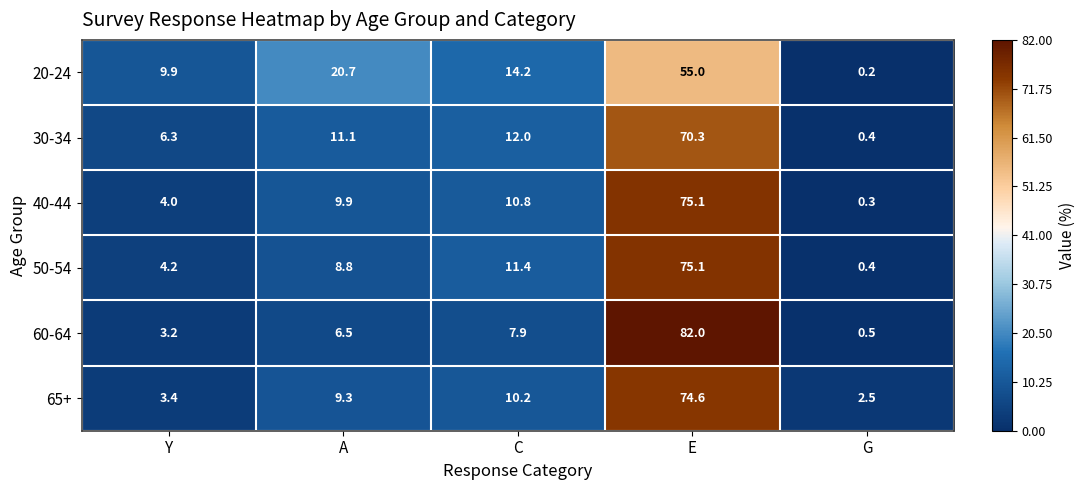

Which series has the widest spread of values?

60-64